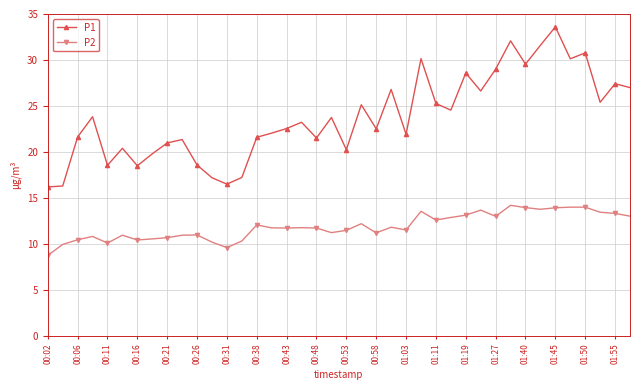

True or false: P1 and P2 intersect in this chart.

False